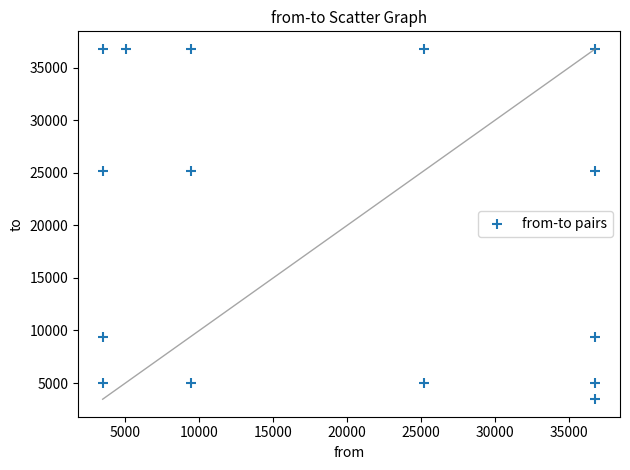

What is the range of X values (max minus min)?

33328